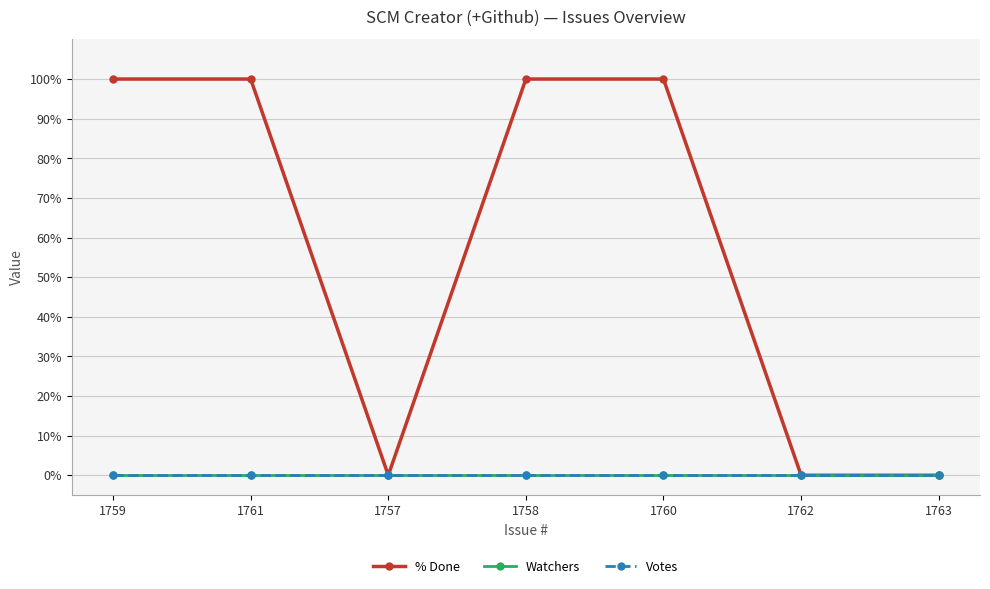

Is it true that Watchers equals 0 at 1761?

True